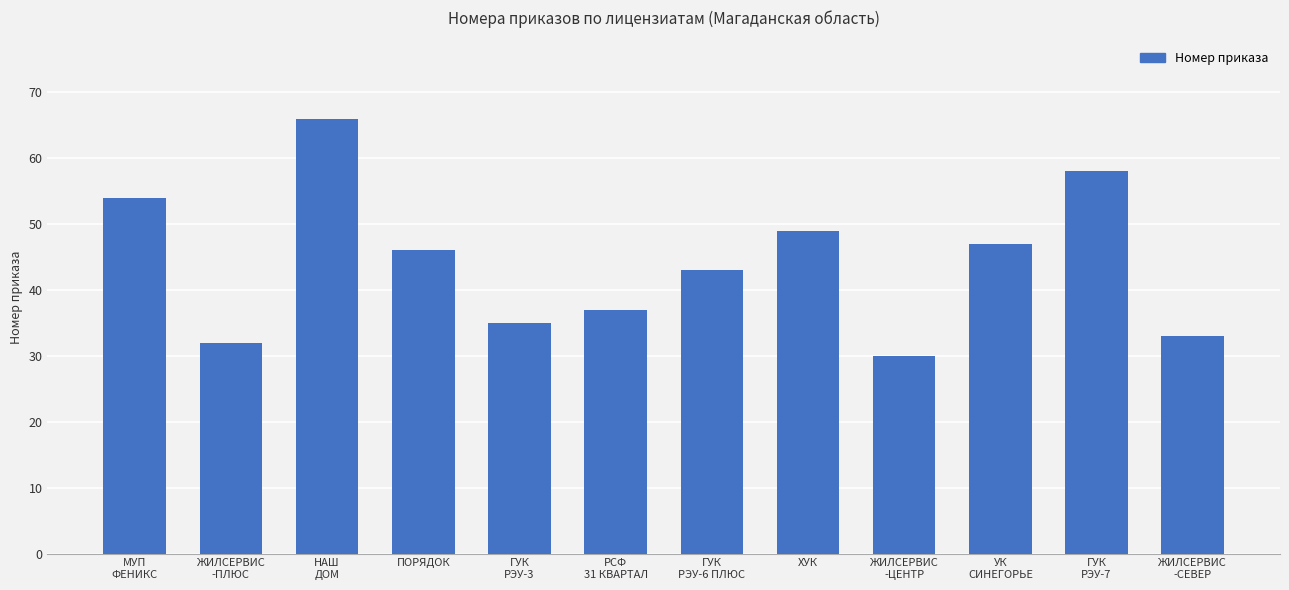

Which category has the lowest value across all series?

ЖИЛСЕРВИС
-ЦЕНТР